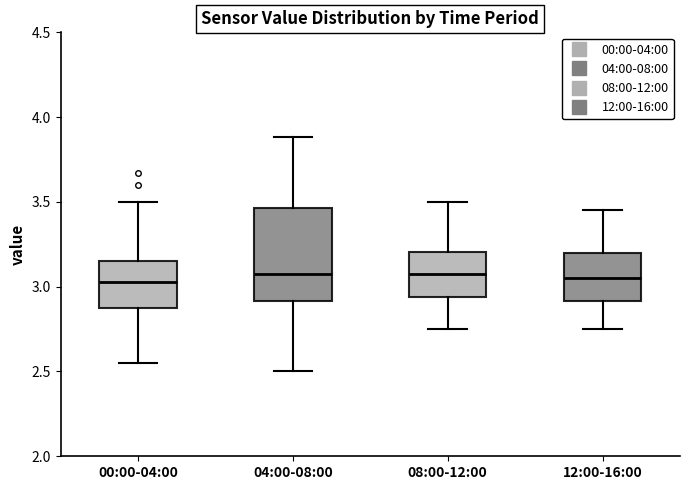

Reading left to right, read every box against the y-axis: the position of its median line, the range the box covers, and the ends of its whiskers. The values are not printed on the chart, so give them approximately, as read against the axis.

00:00-04:00: median 3.05, box 2.85 to 3.15, whiskers 2.55 to 3.50
04:00-08:00: median 3.10, box 2.90 to 3.45, whiskers 2.50 to 3.90
08:00-12:00: median 3.10, box 2.95 to 3.20, whiskers 2.75 to 3.50
12:00-16:00: median 3.05, box 2.90 to 3.20, whiskers 2.75 to 3.45